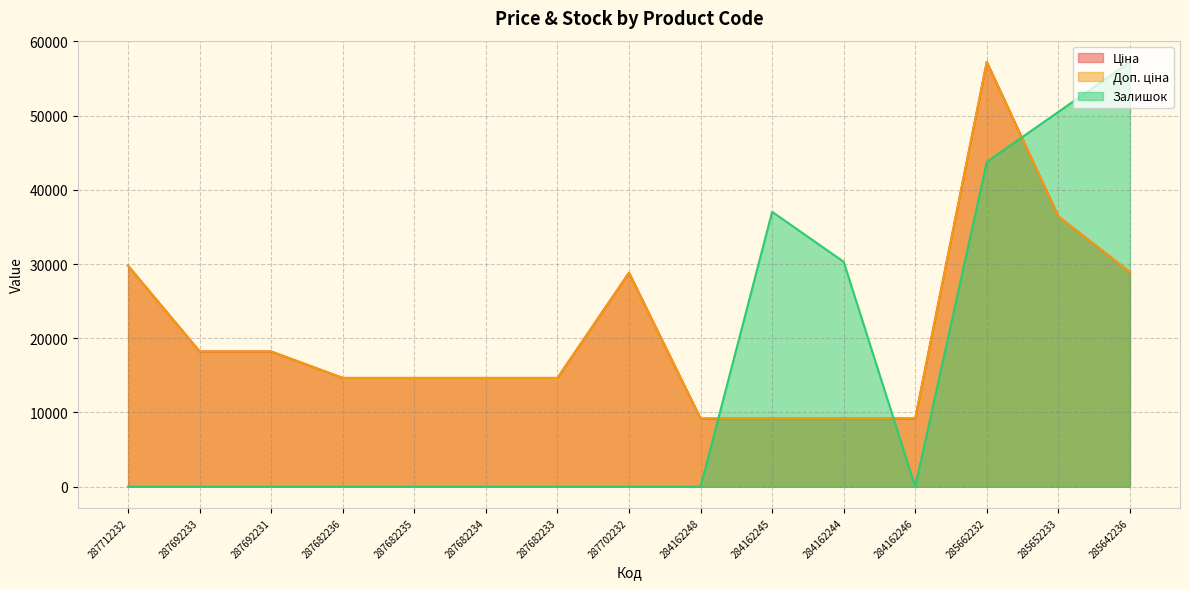

Reading right to left, extract all data points from this chart.

Ціна: 285642236=28890.3	285652233=36424.0	285662232=57235.5	284162246=9185.1	284162244=9185.1	284162245=9185.1	284162248=9185.1	287702232=28821.8	287682233=14649.6	287682234=14649.6	287682235=14649.6	287682236=14649.6	287692231=18212.0	287692233=18212.0	287712232=29761.5
Доп. ціна: 285642236=28890.3	285652233=36424.0	285662232=57235.5	284162246=9185.1	284162244=9185.1	284162245=9185.1	284162248=9185.1	287702232=28821.8	287682233=14649.6	287682234=14649.6	287682235=14649.6	287682236=14649.6	287692231=18212.0	287692233=18212.0	287712232=29761.5
Залишок: 285642236=57235.5	285652233=50501.9	285662232=43768.3	284162246=0.0	284162244=30301.1	284162245=37034.7	284162248=0.0	287702232=0.0	287682233=0.0	287682234=0.0	287682235=0.0	287682236=0.0	287692231=0.0	287692233=0.0	287712232=0.0